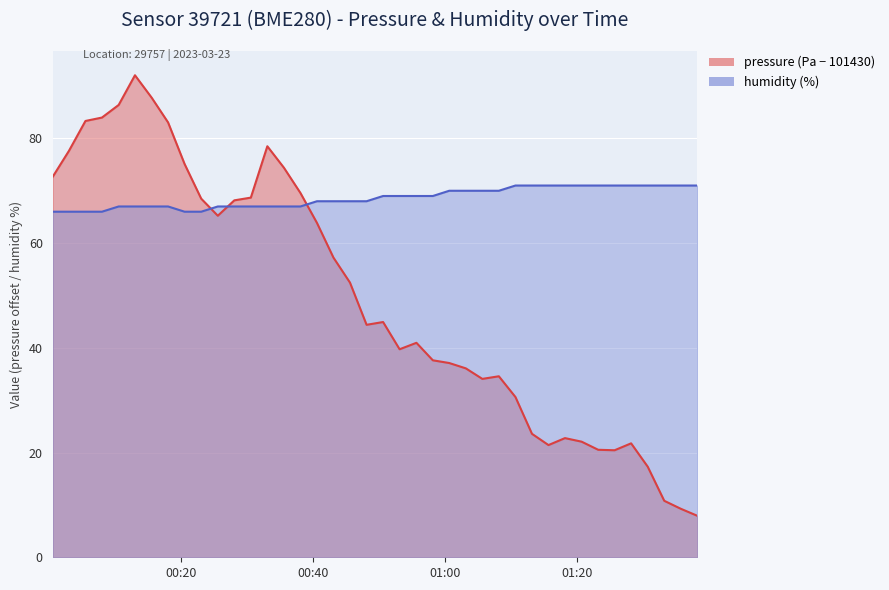

Count the humidity values in the range 67 to 71.

34